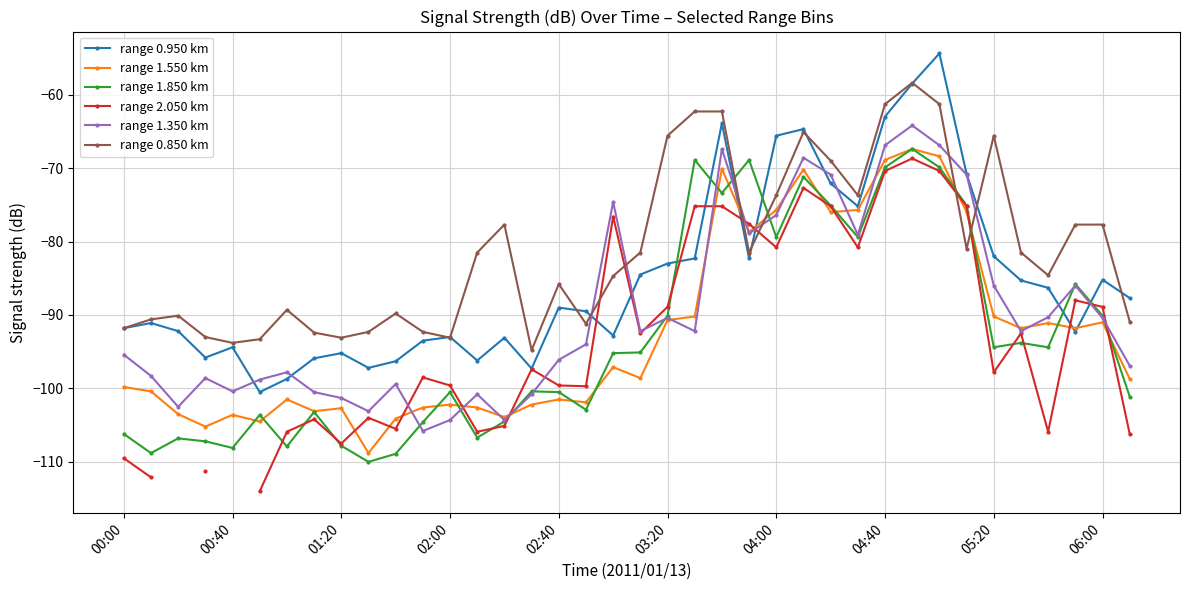

What is the minimum value for range 1.850 km?

-110.0